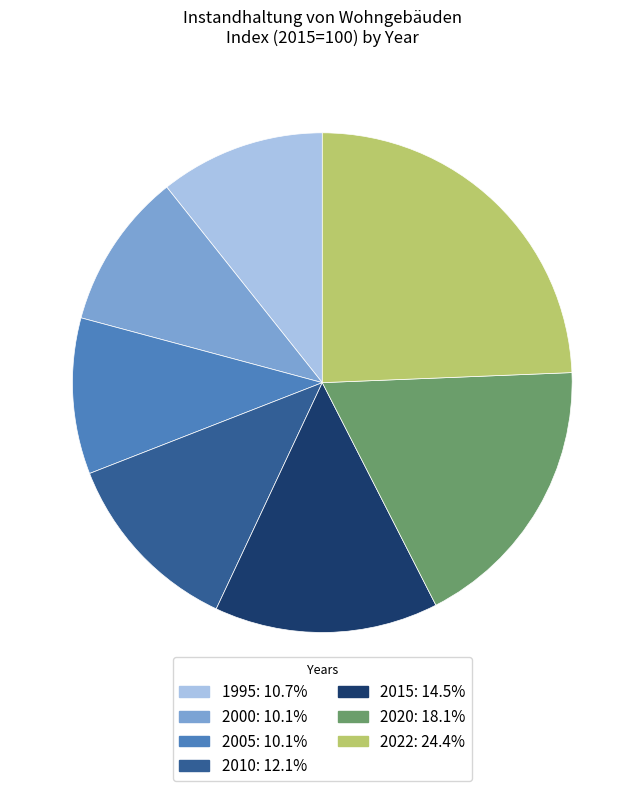

What is the ratio of the value at 2005: 10.1% to the value at 2022: 24.4%?

0.4